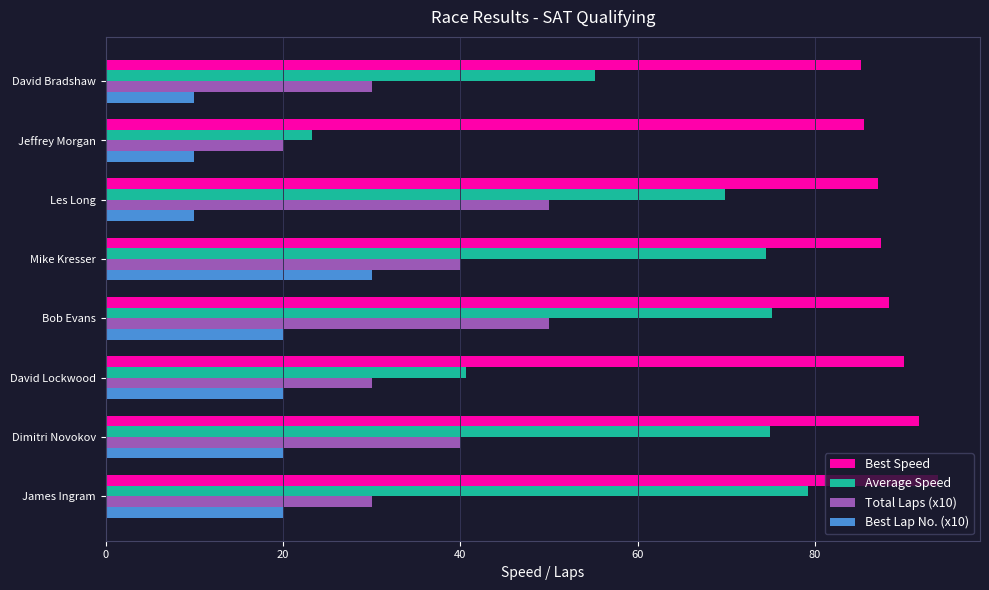

What are all the series names shown in the legend?

Best Speed, Average Speed, Total Laps (x10), Best Lap No. (x10)